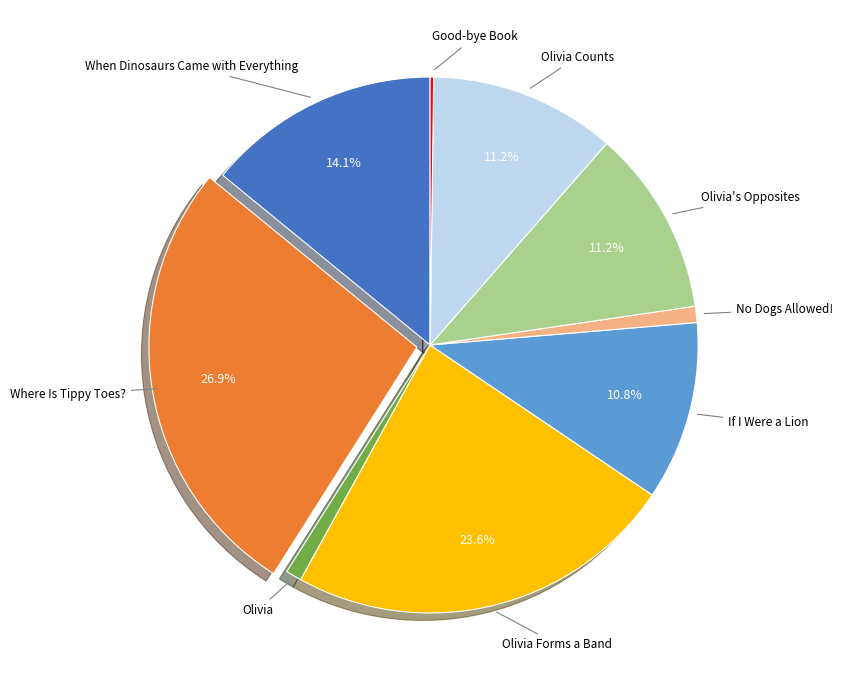

To the nearest percent, what percentage of the pie is Olivia?

1%